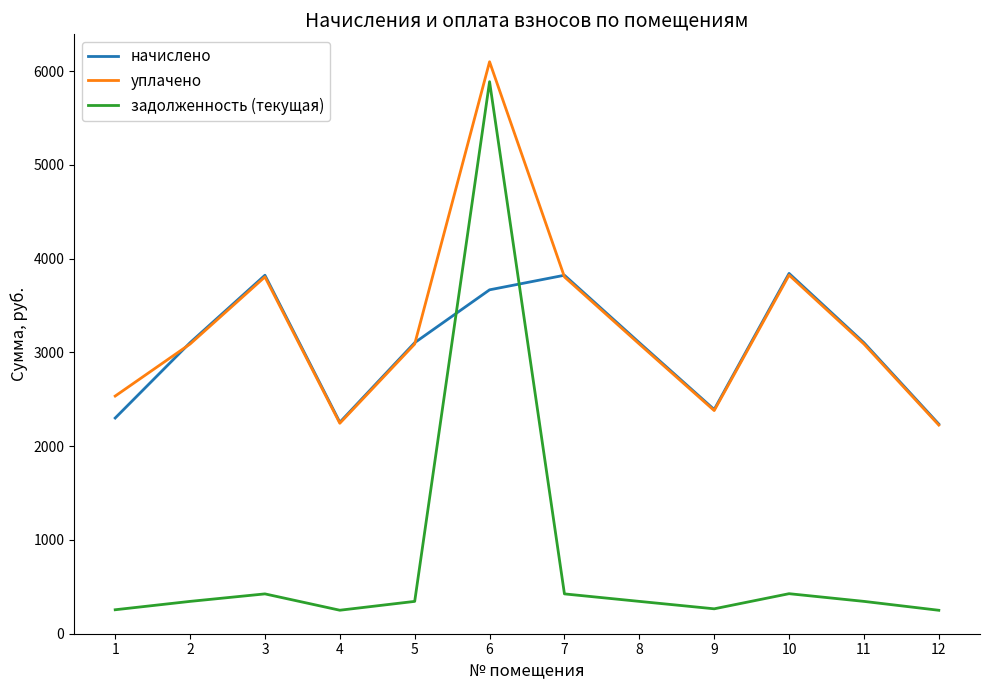

What is the sum of all начислено values?

36754.6